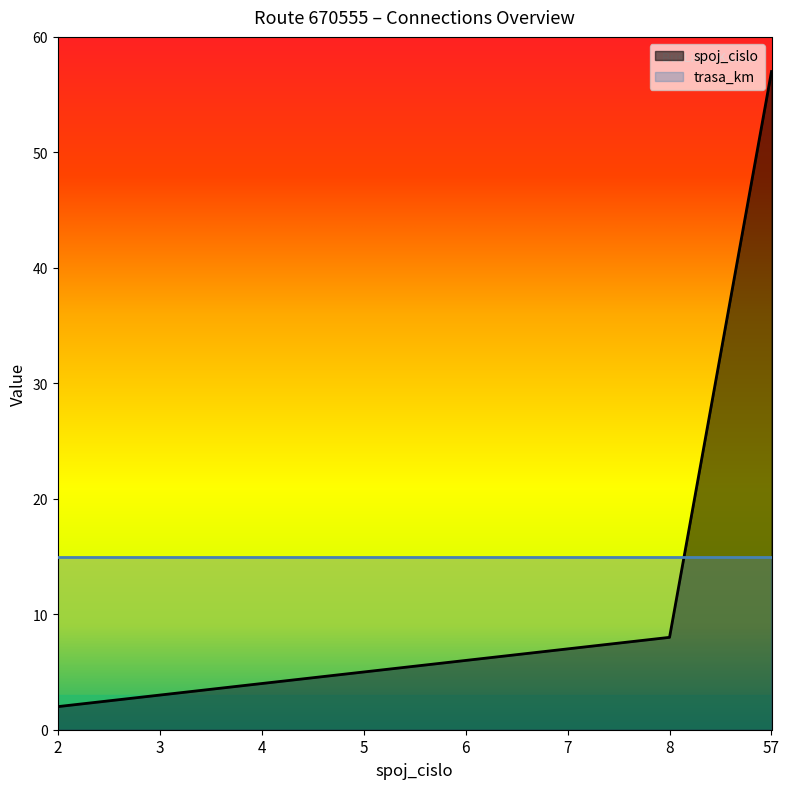

What is the change in value from 3 to 57?

+54